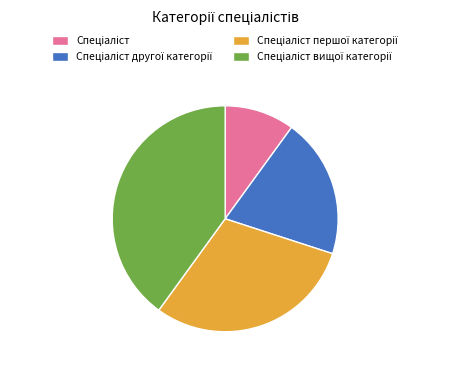

How many segments does this pie chart have?

4